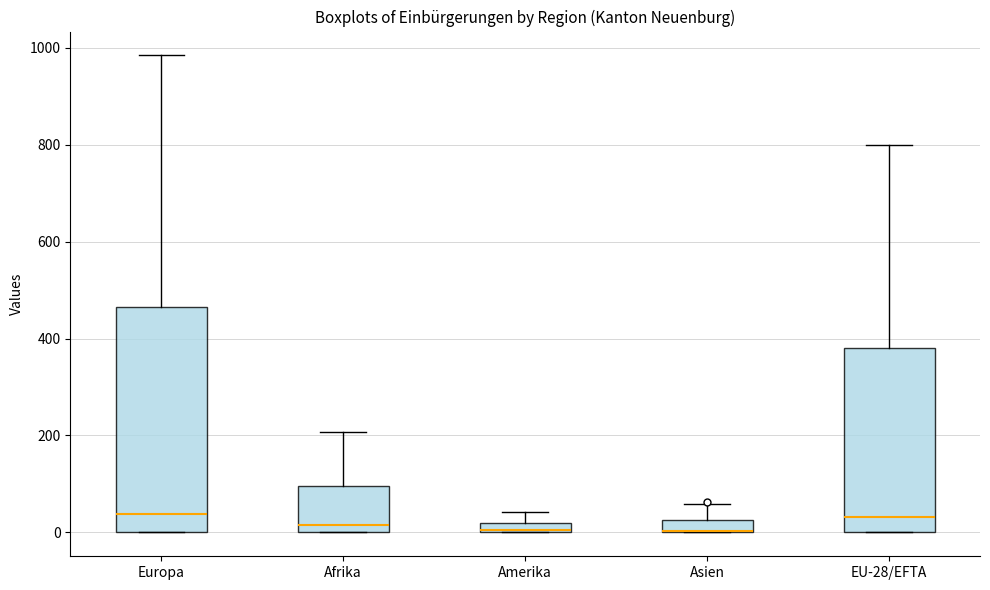

Comparing the boxes themselves (not the whiskers), which one is the tallest?

Europa